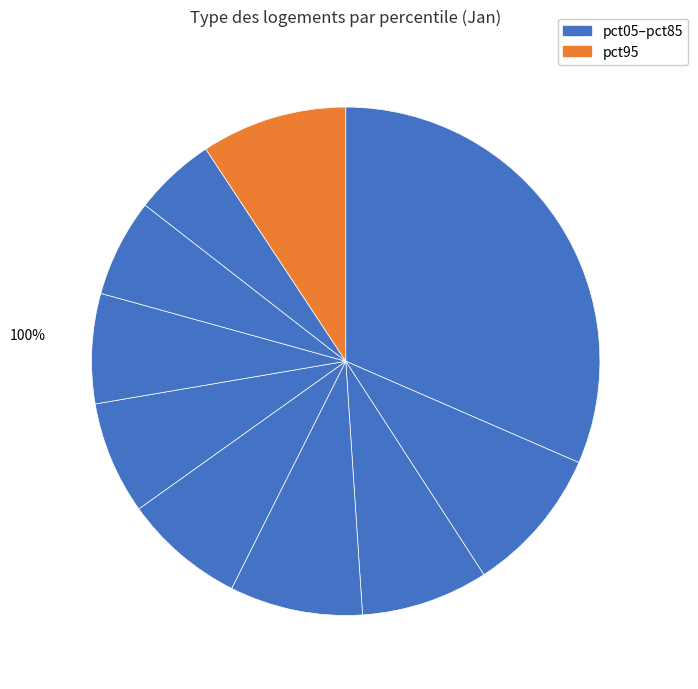

To the nearest percent, what is the difference between the largest and smallest slice percentages?

26%